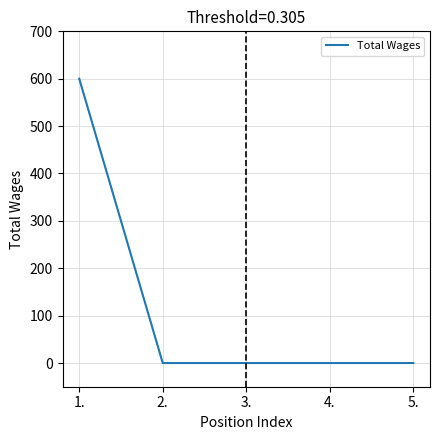

What is the change in value from 1. to 2.?

-600